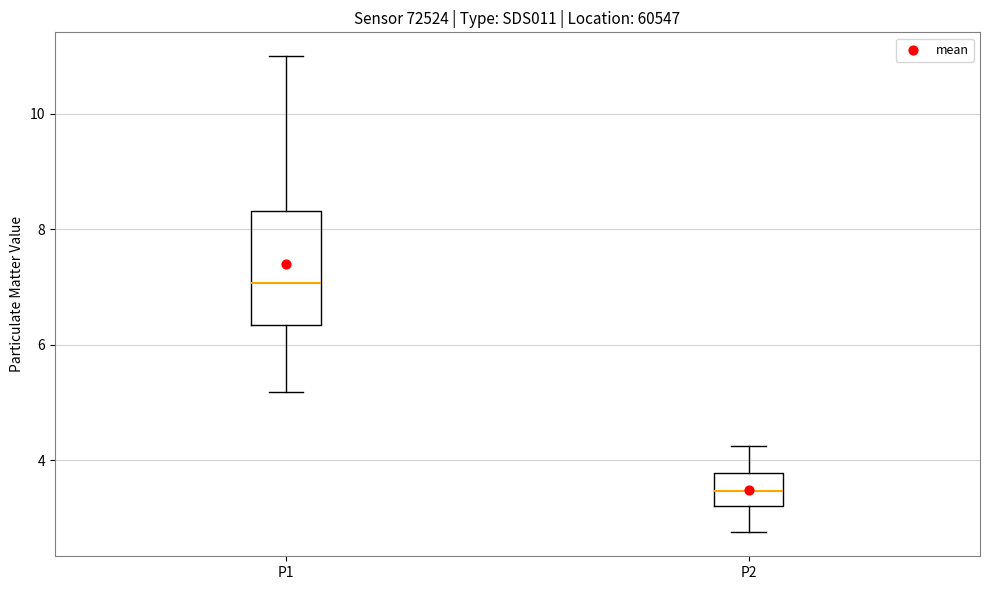

Which box's median line is the lowest?

P2